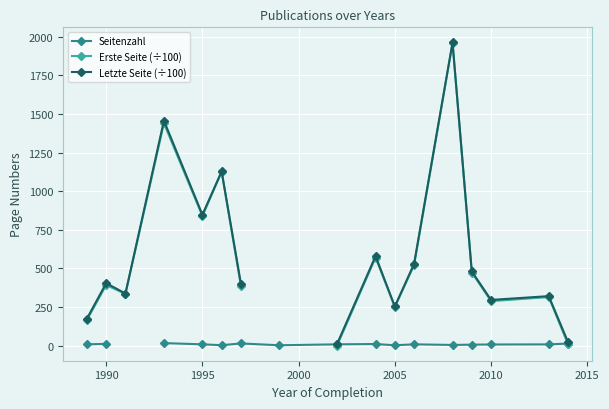

At how many categories does at least one series exceed 1647?

1